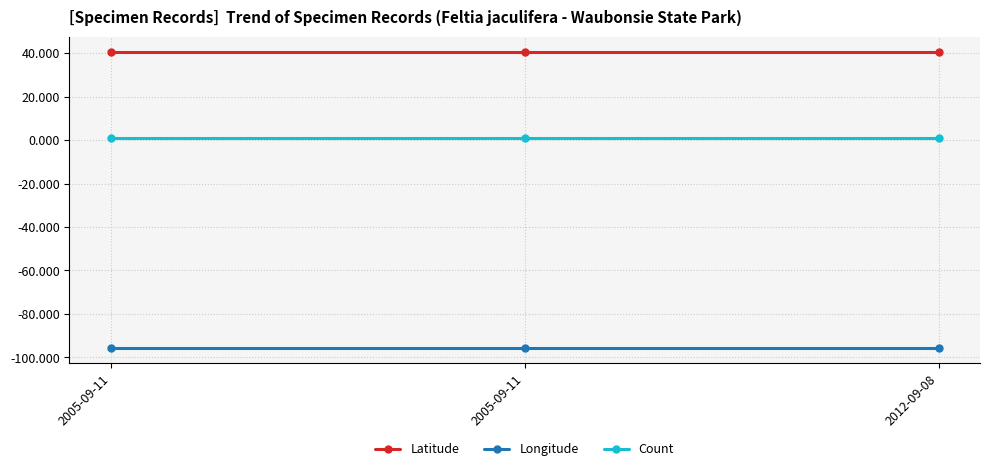

What are all the series names shown in the legend?

Latitude, Longitude, Count